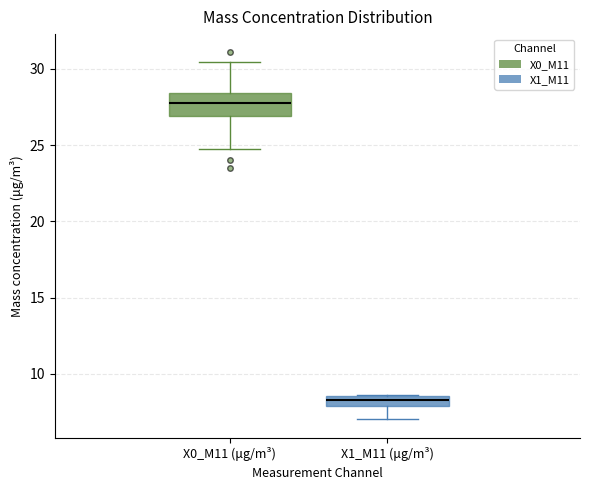

Where does the lower whisker of the box for X0_M11 (μg/m³) end on the y-axis? The values are not printed on the chart, so give them approximately, as read against the axis.

24.5